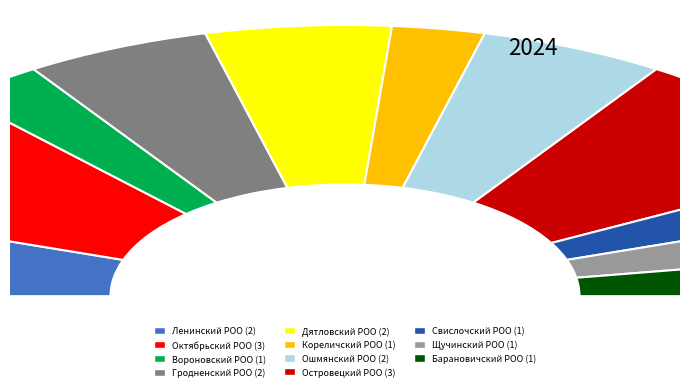

Count the number of slices in the pie.

11